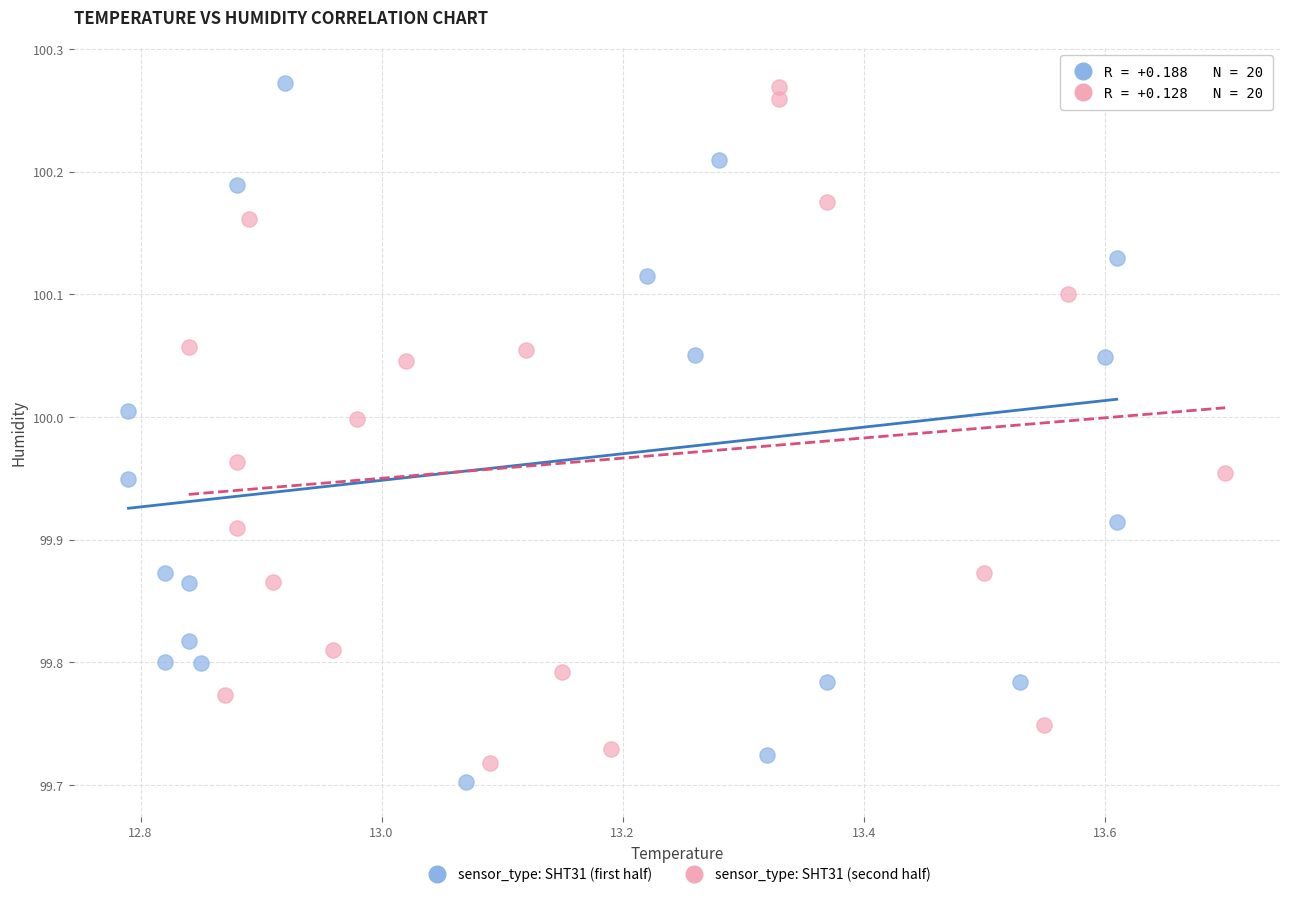

What are all the series names shown in the legend?

sensor_type: SHT31 (first half), sensor_type: SHT31 (second half)